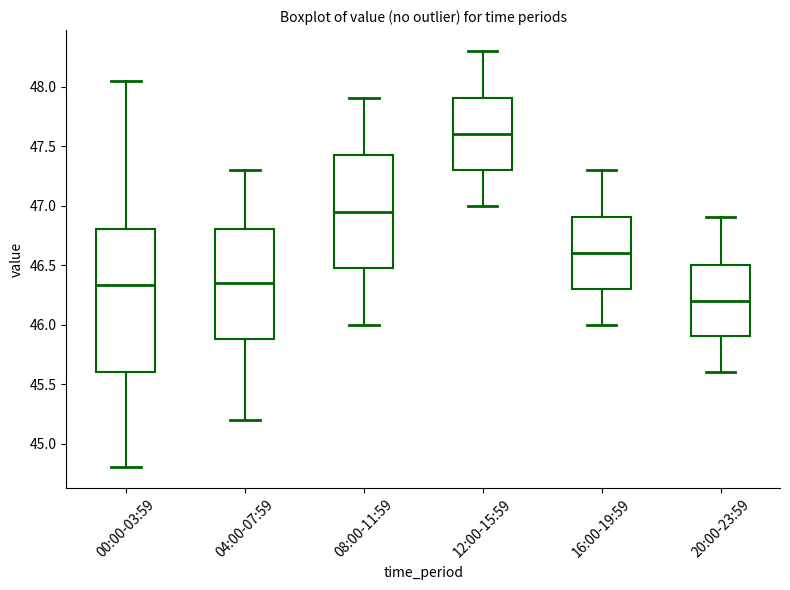

Where is the upper edge of the box for 08:00-11:59 on the y-axis? The values are not printed on the chart, so give them approximately, as read against the axis.

47.45